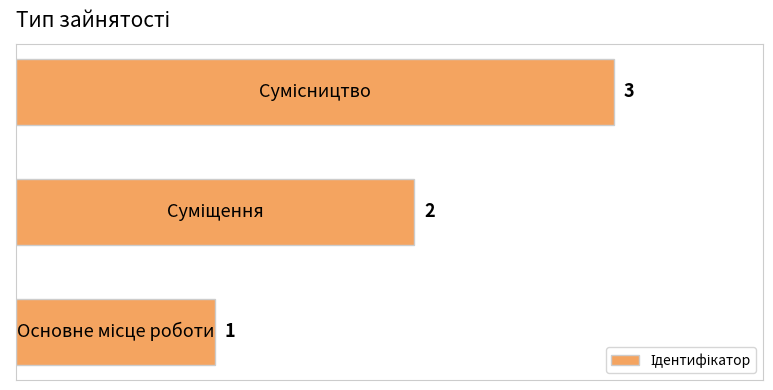

What is the maximum value shown in the chart?

3